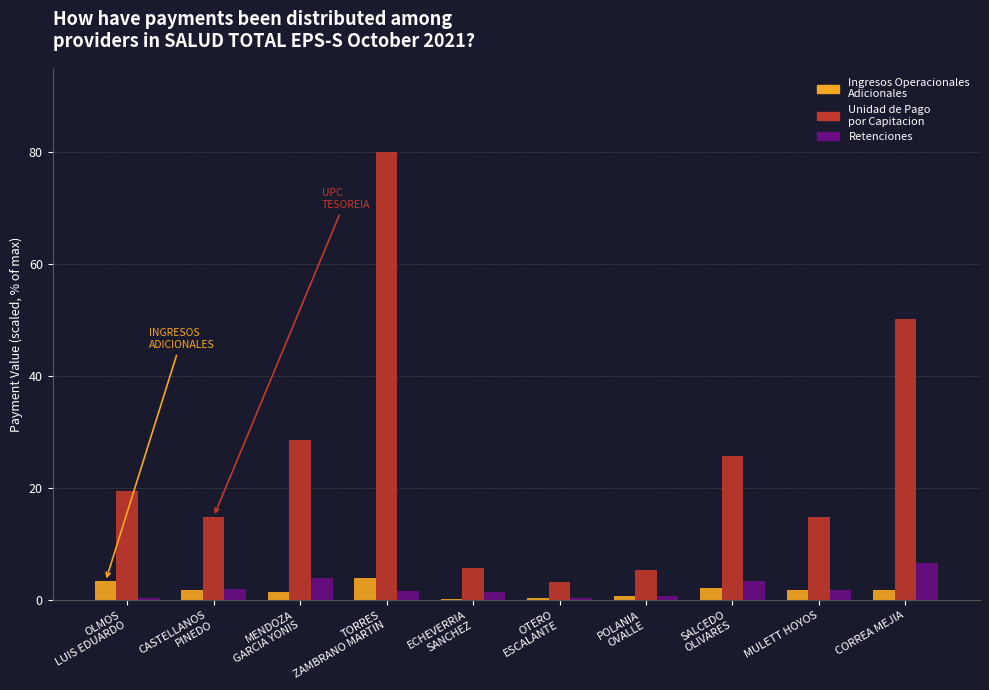

What is the greatest value displayed?

80.0